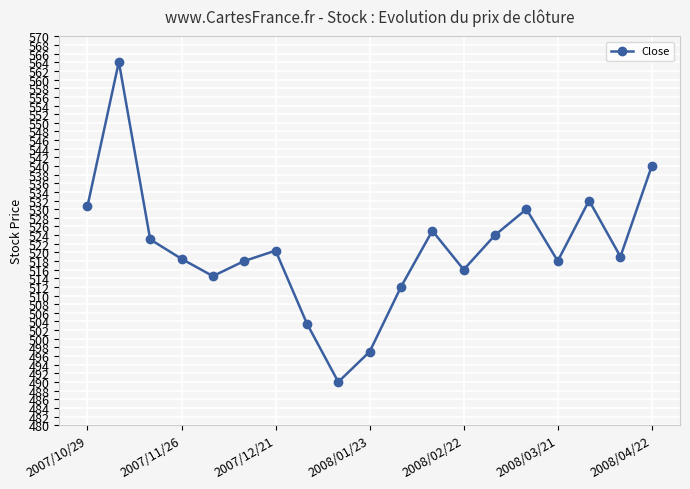

What is the difference between the maximum and minimum values?

74.1